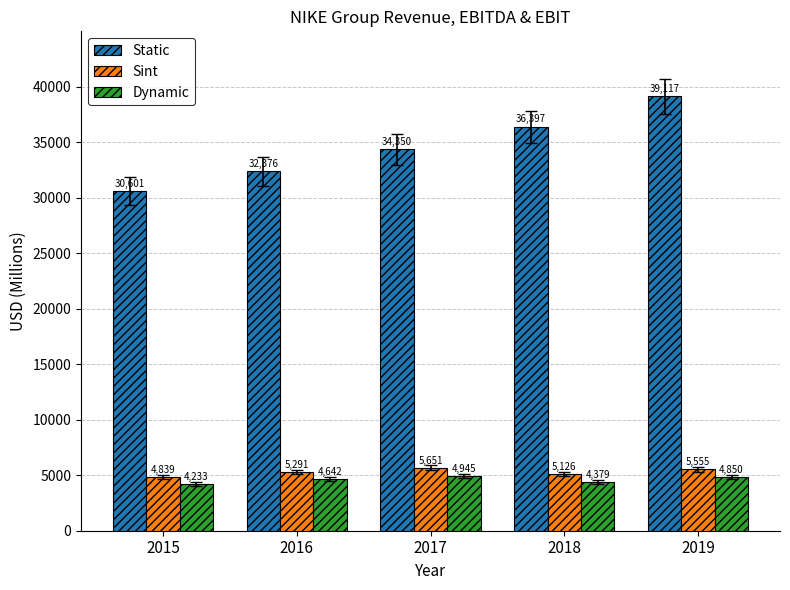

What is the difference between the highest and lowest values at 2016?

27734